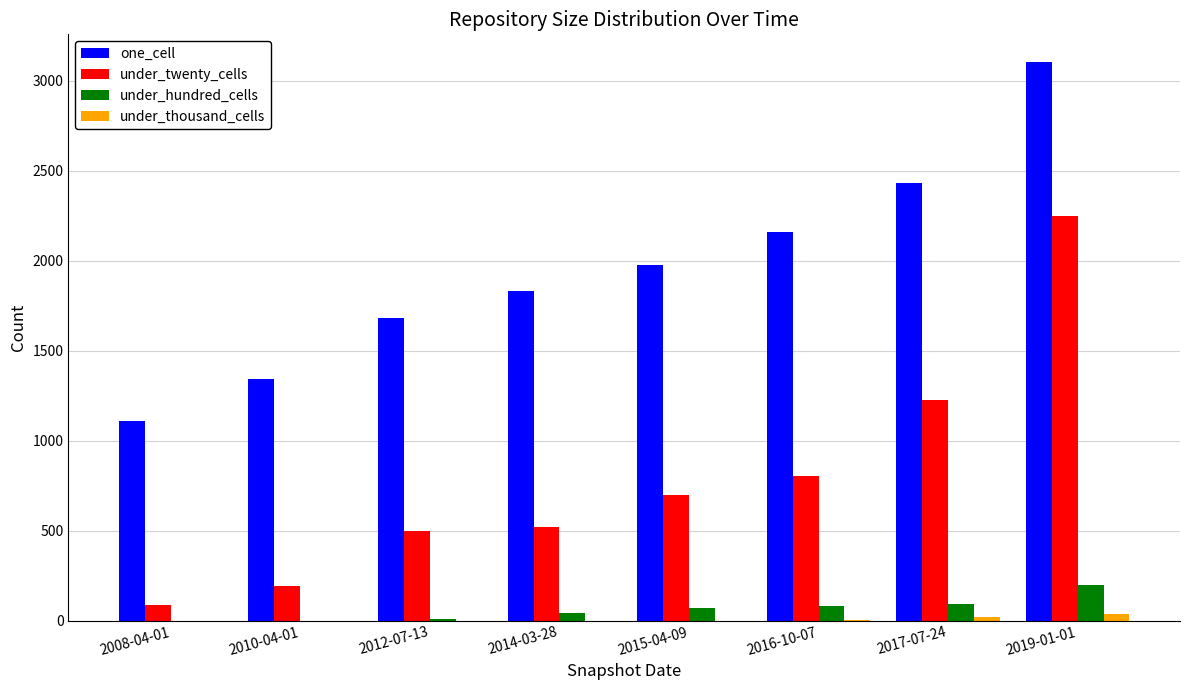

At which label does under_hundred_cells reach its peak?

2019-01-01